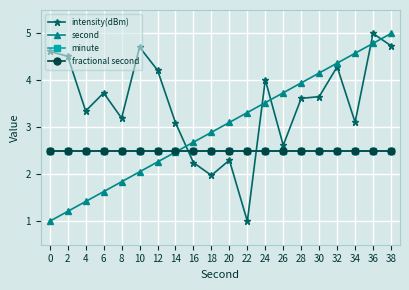

Does the chart have visible grid lines?

Yes